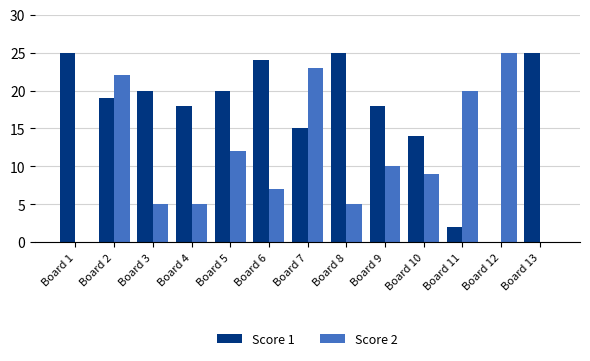

Between Board 4 and Board 6, which series saw the biggest shift?

Score 1